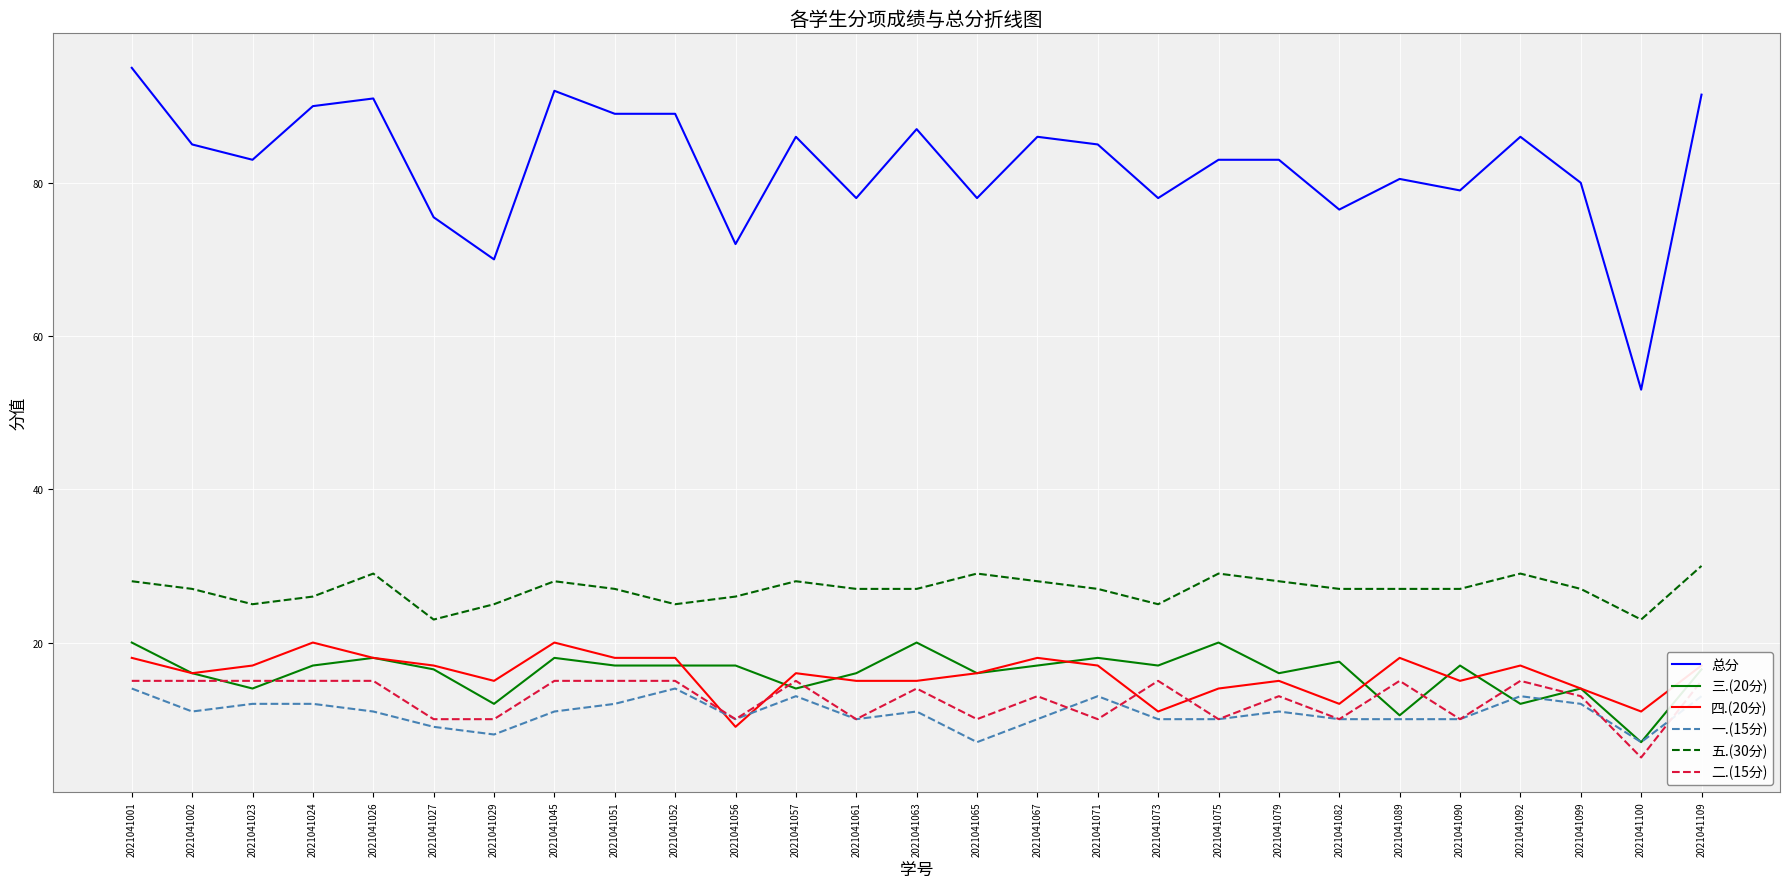

What is the value of the 一.(15分) point at the 5th from the left?

11.0